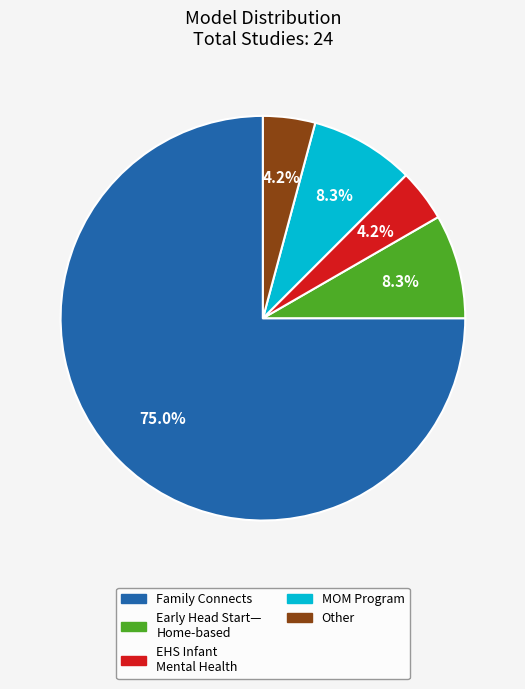

Is there a majority slice in this chart?

Yes